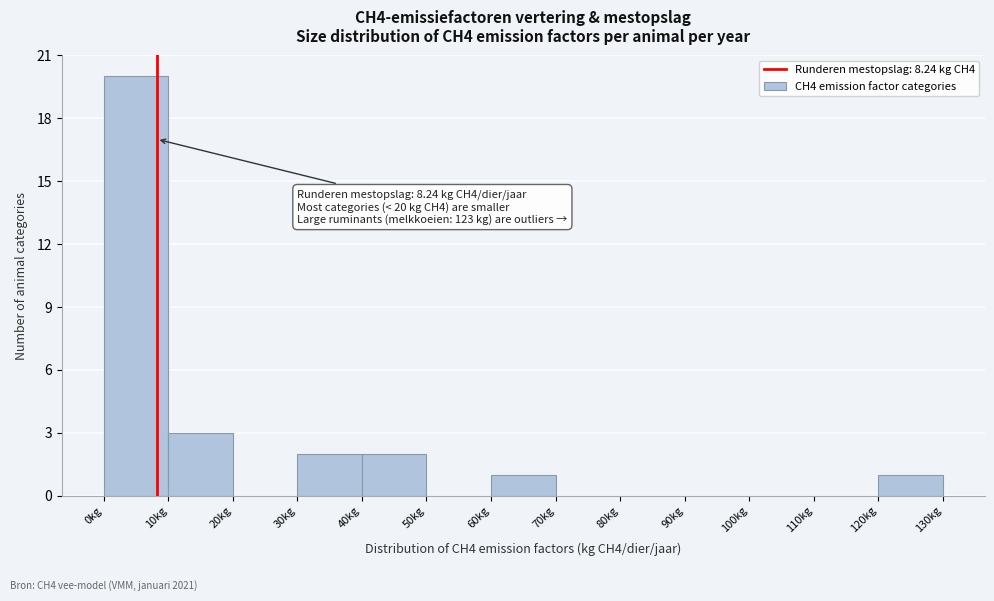

Which range on the x-axis has the tallest bar?

0 to 10